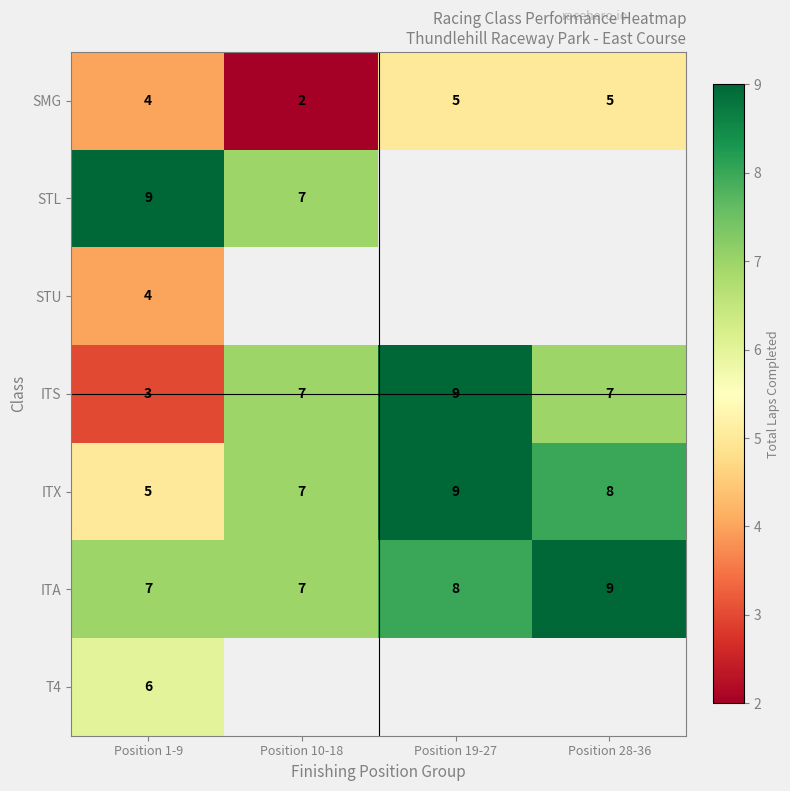

How many ITS values are between 7 and 9?

3